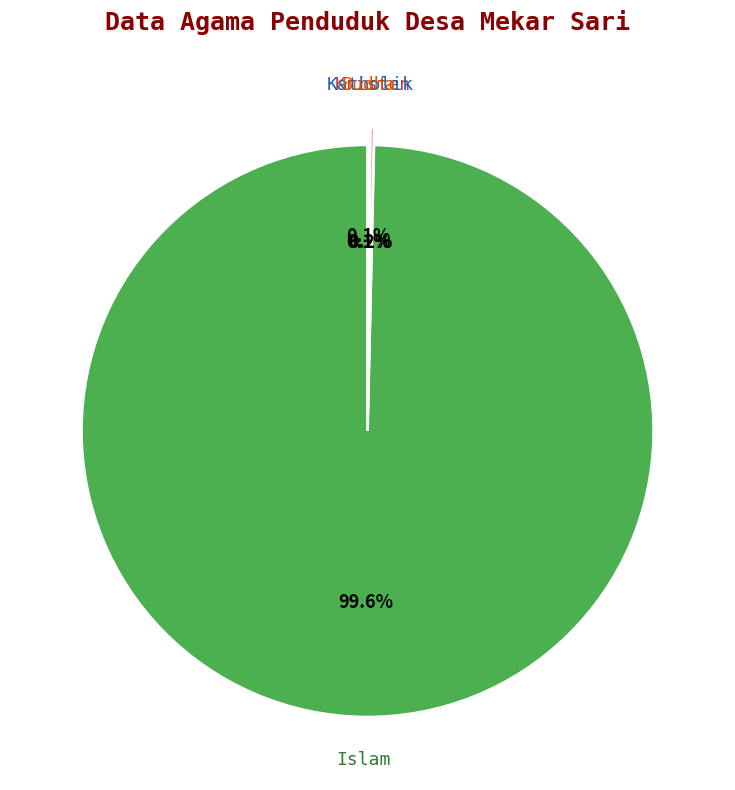

What is the largest slice in the pie chart?

Islam